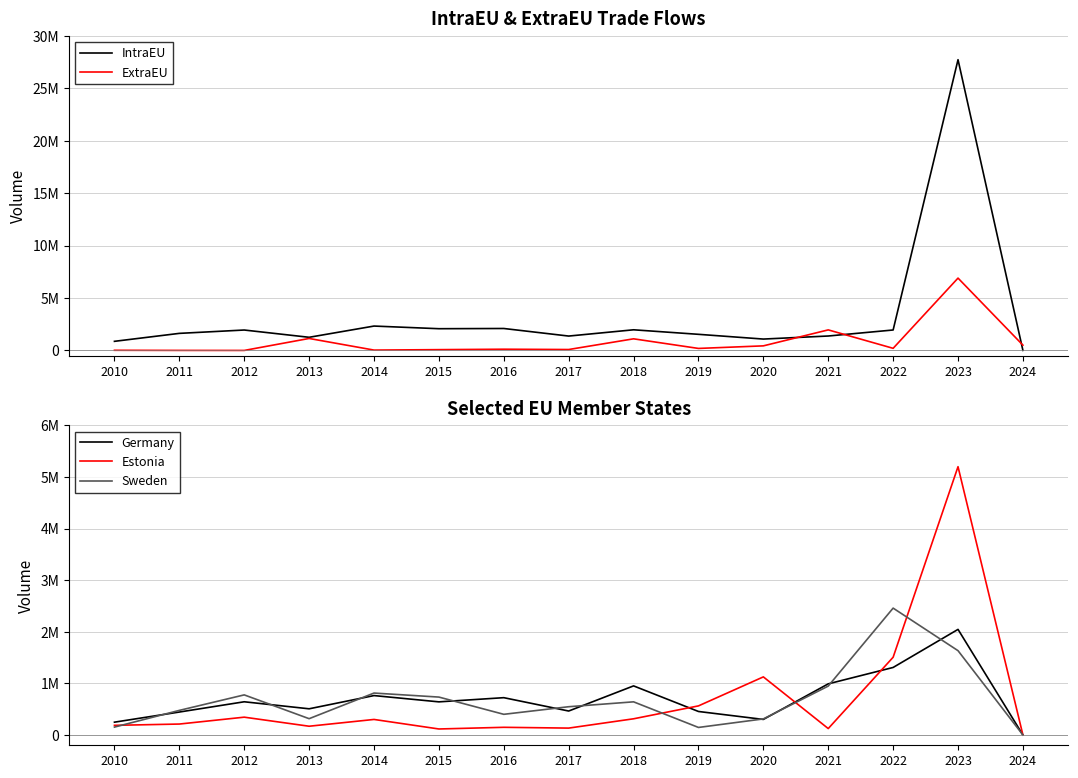

How many intersections are there between ExtraEU and Germany?

7